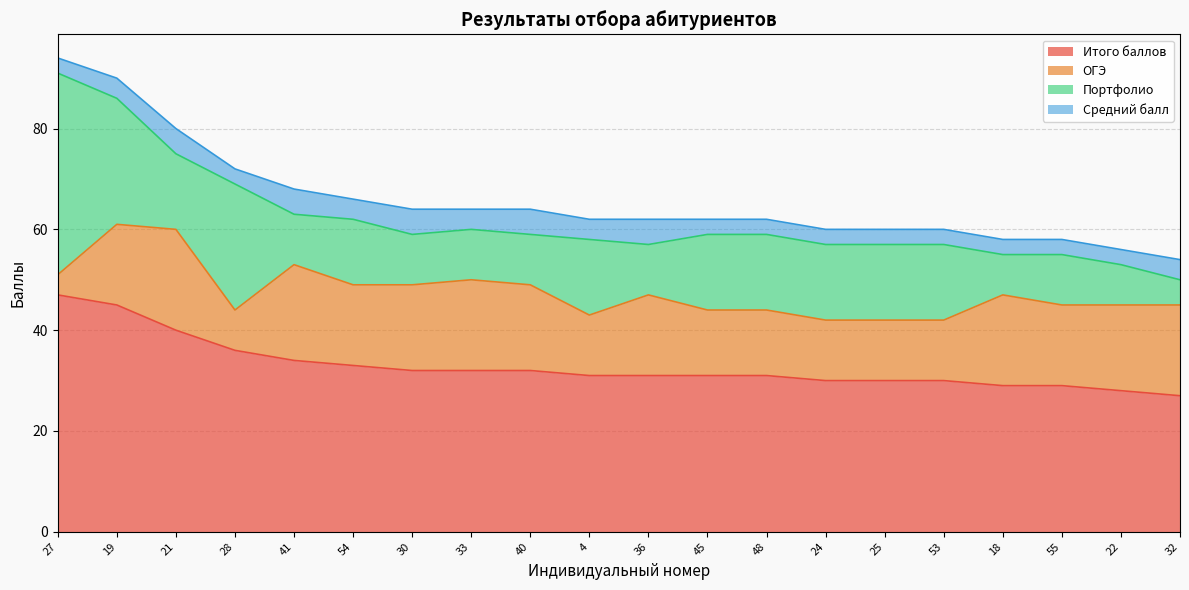

Reading left to right, what are all the values shown in this chart?

Итого баллов: 27=47	19=45	21=40	28=36	41=34	54=33	30=32	33=32	40=32	4=31	36=31	45=31	48=31	24=30	25=30	53=30	18=29	55=29	22=28	32=27
ОГЭ: 27=4	19=16	21=20	28=8	41=19	54=16	30=17	33=18	40=17	4=12	36=16	45=13	48=13	24=12	25=12	53=12	18=18	55=16	22=17	32=18
Портфолио: 27=40	19=25	21=15	28=25	41=10	54=13	30=10	33=10	40=10	4=15	36=10	45=15	48=15	24=15	25=15	53=15	18=8	55=10	22=8	32=5
Средний балл: 27=3	19=4	21=5	28=3	41=5	54=4	30=5	33=4	40=5	4=4	36=5	45=3	48=3	24=3	25=3	53=3	18=3	55=3	22=3	32=4